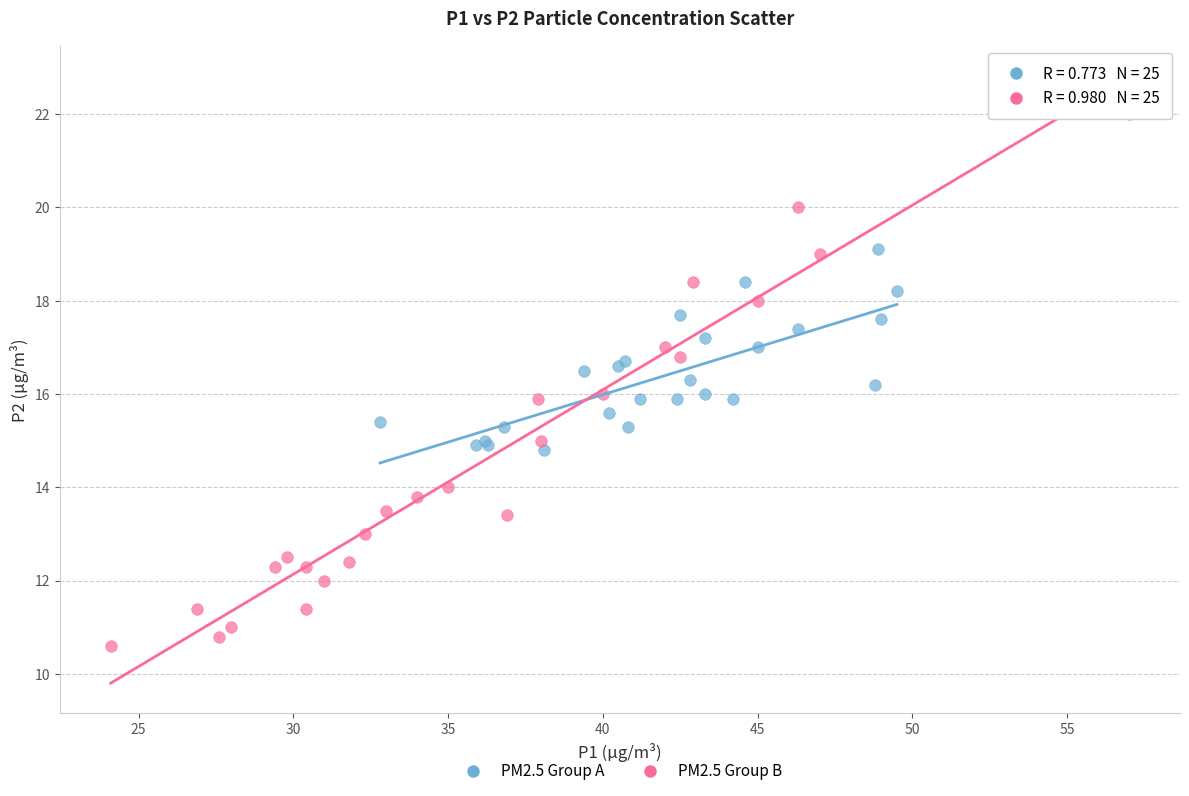

Which series reaches the maximum Y coordinate?

PM2.5 Group B